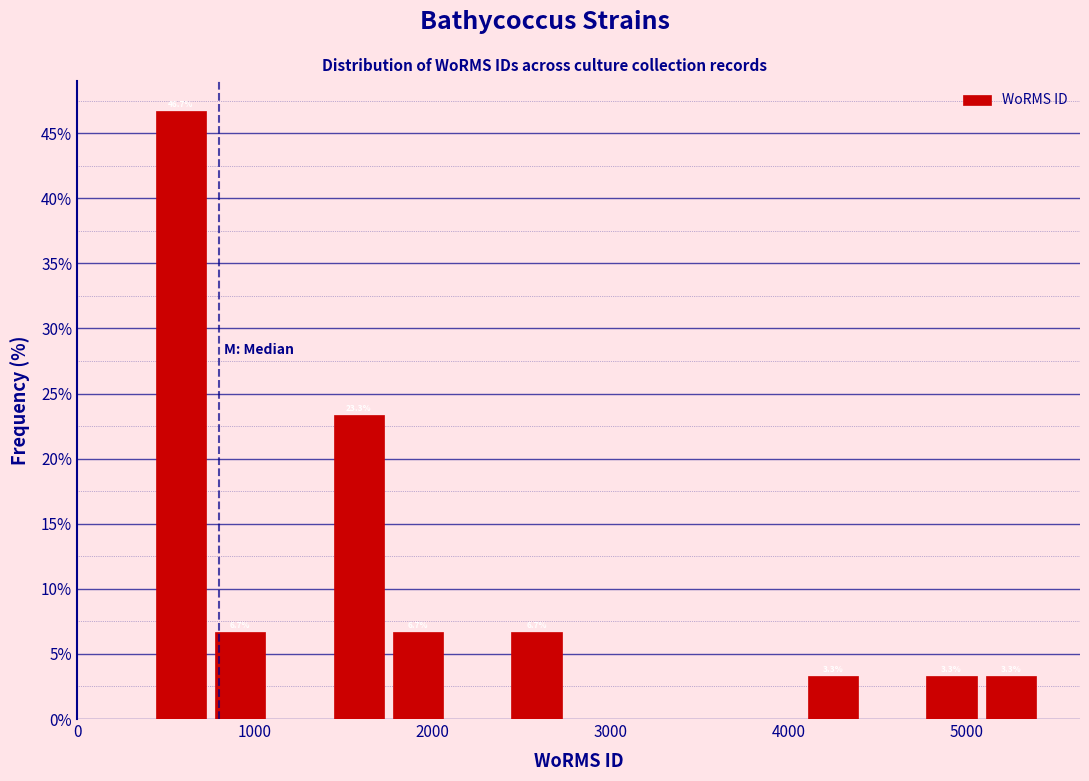

Around what value on the x-axis is the tallest bar? Give the approximate position of its centre, as read against the axis.

600